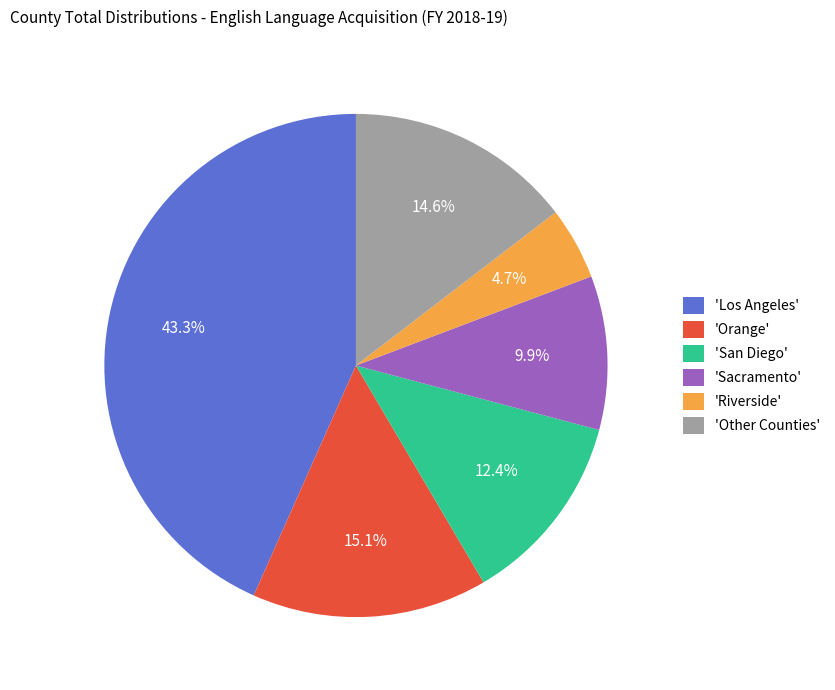

What is the ratio of the value at 'Riverside' to the value at 'San Diego'?

0.4